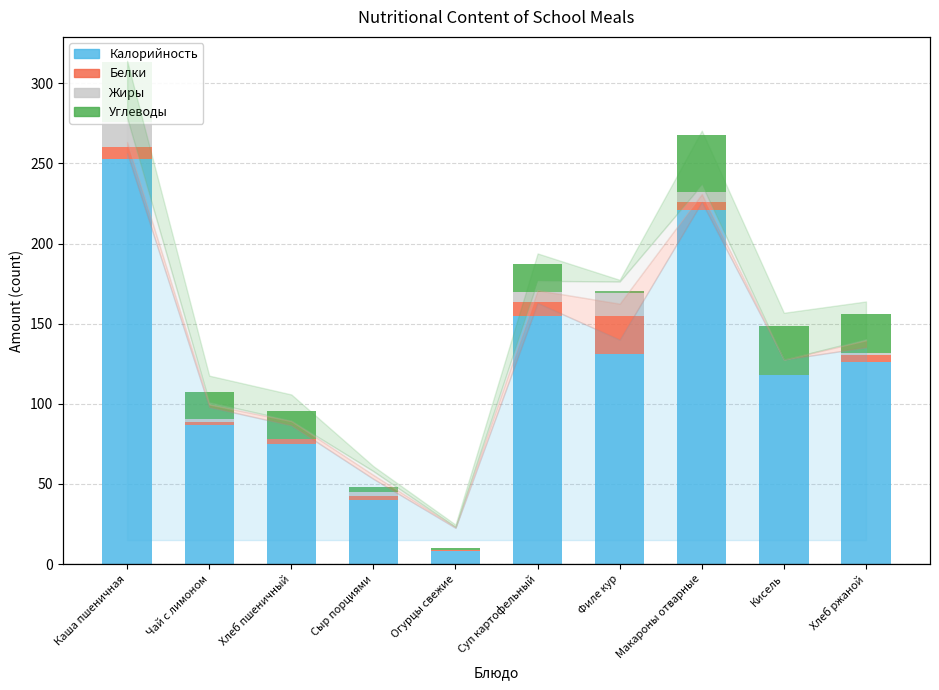

Is it true that Углеводы equals 51.3 at Каша пшеничная?

False